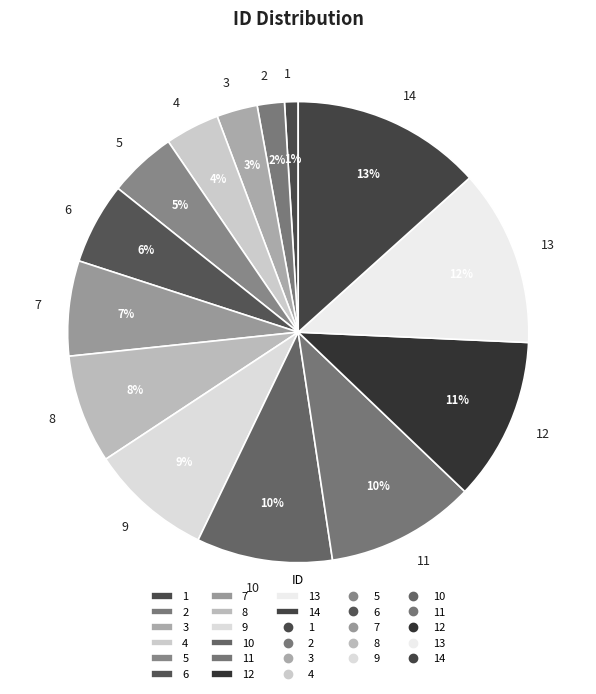

Which slice is the largest?

14